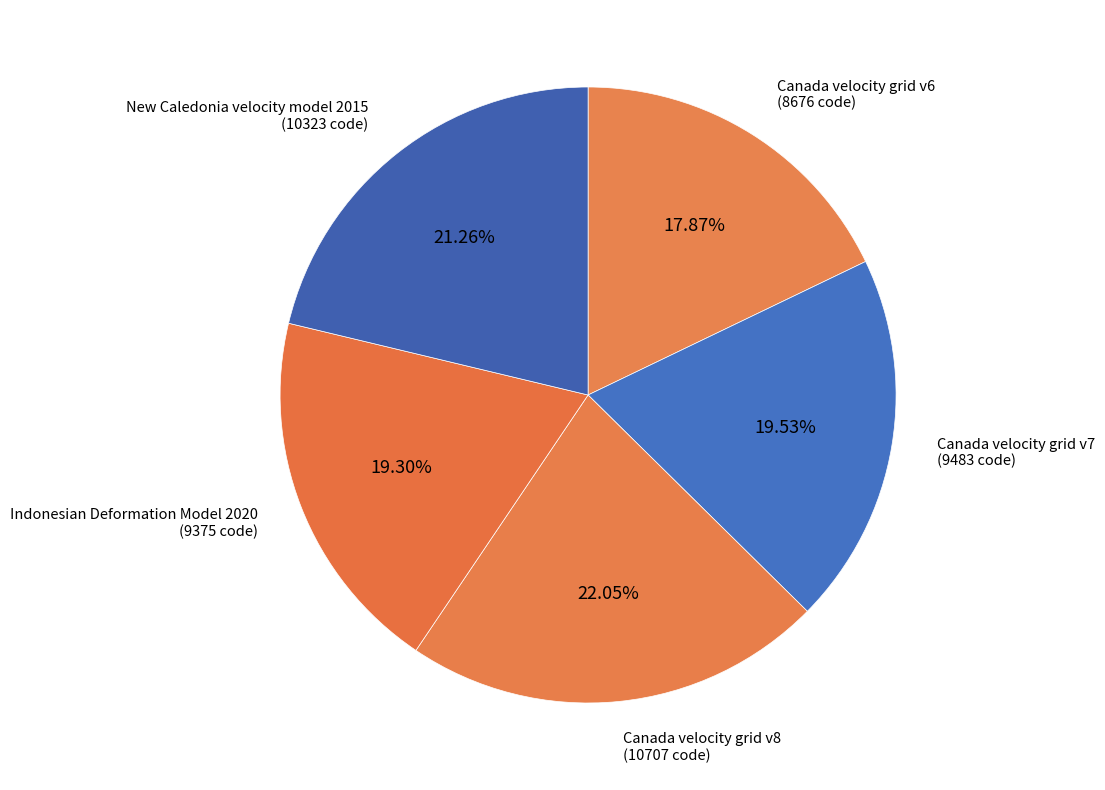

Which slice is the largest?

Canada velocity grid v8